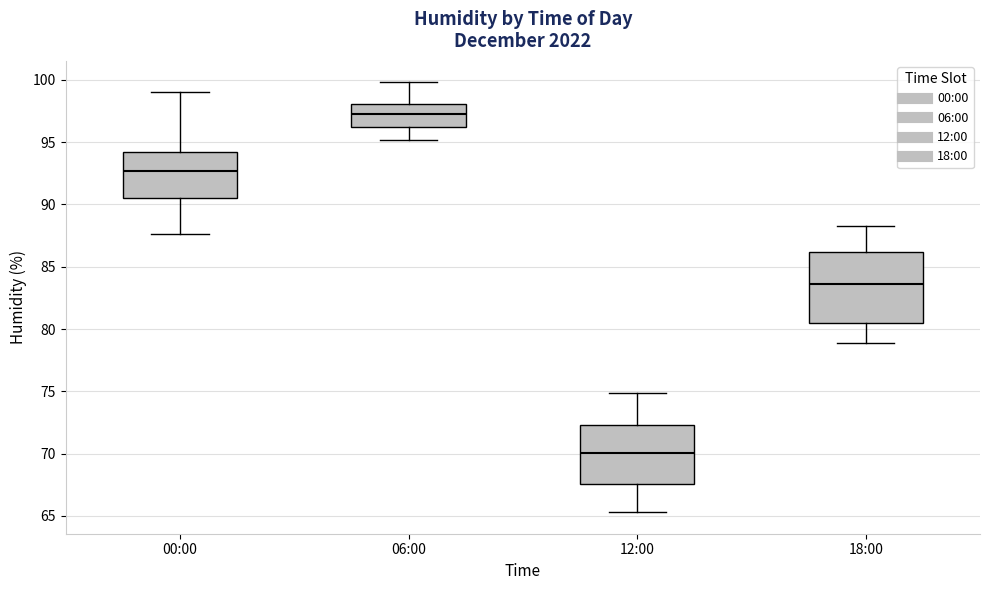

Which box's median line is the highest?

06:00